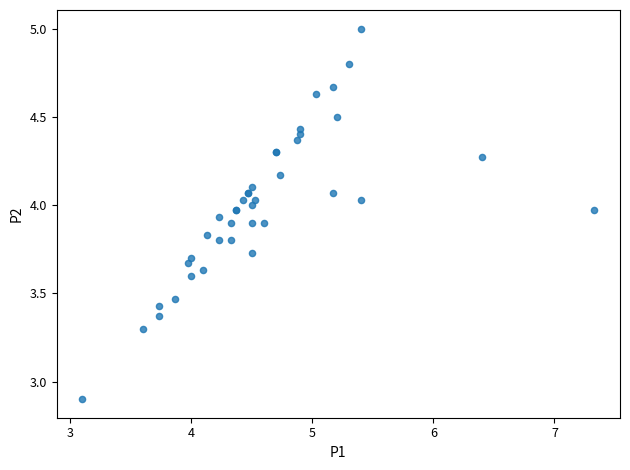

What Y value in the scatter plot is closest to 3?

2.9